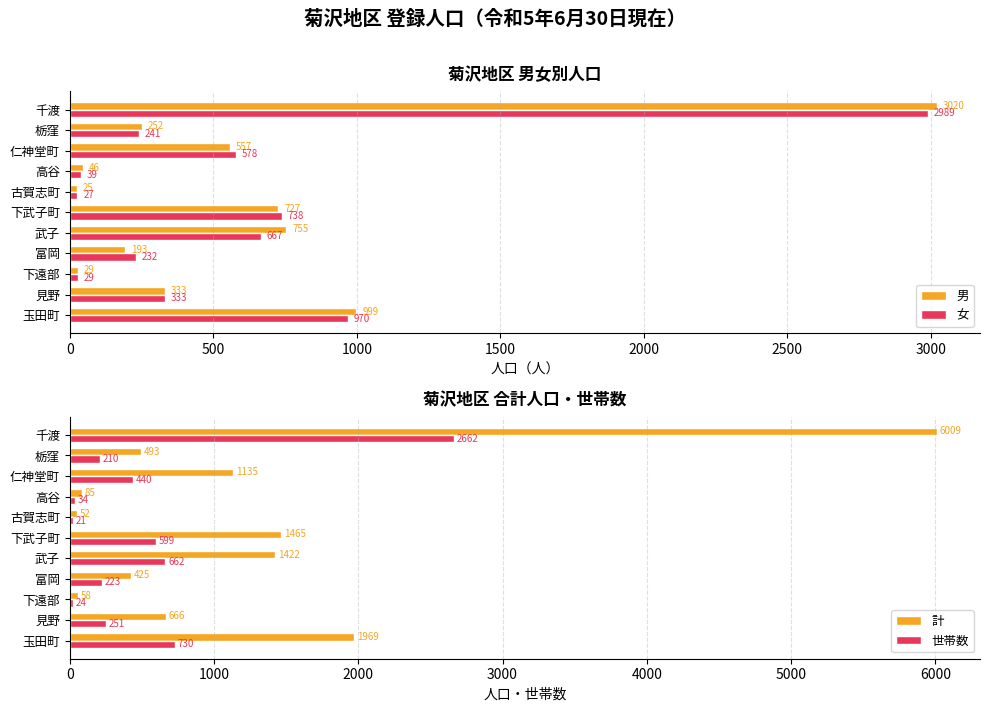

The value of 計 at 下武子町 is 368. True or false?

False